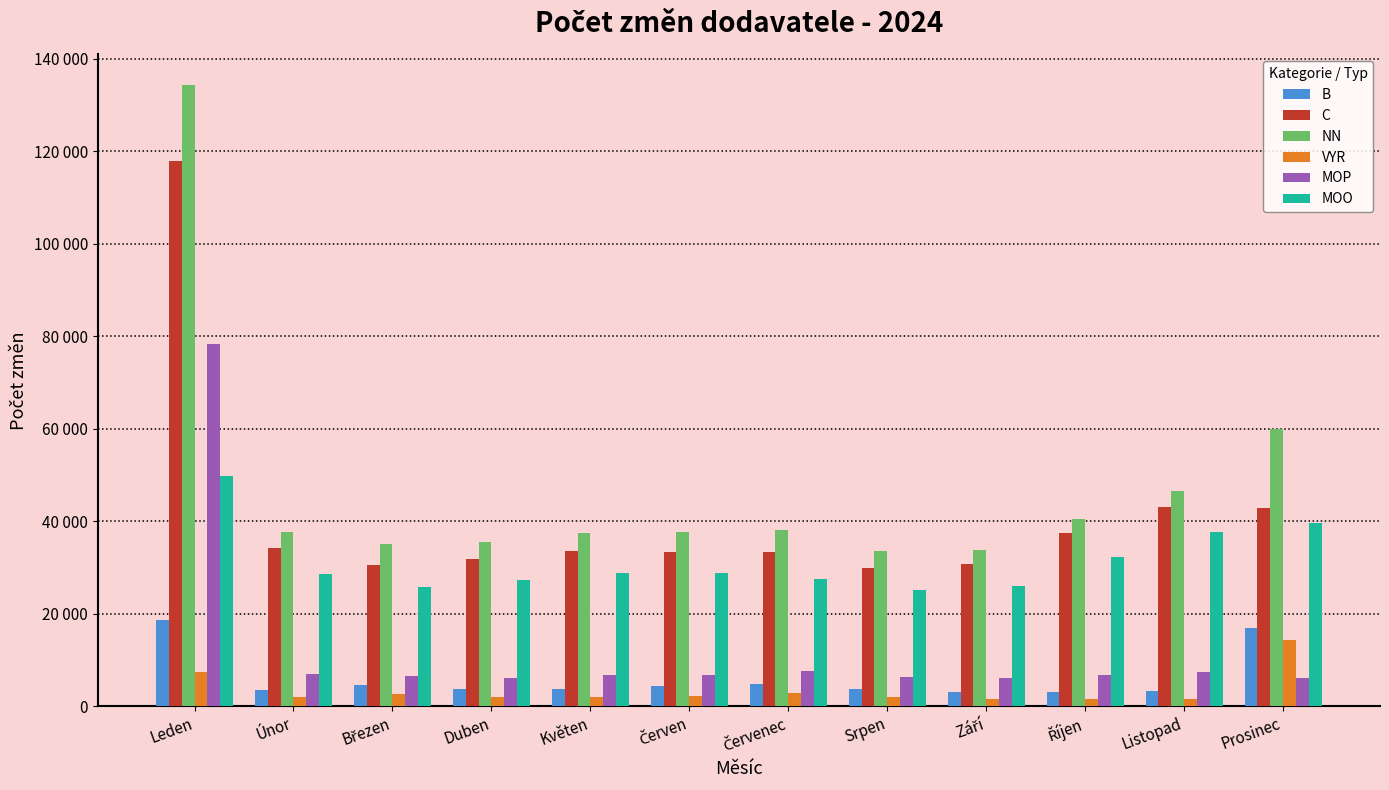

Which series has the widest spread of values?

NN